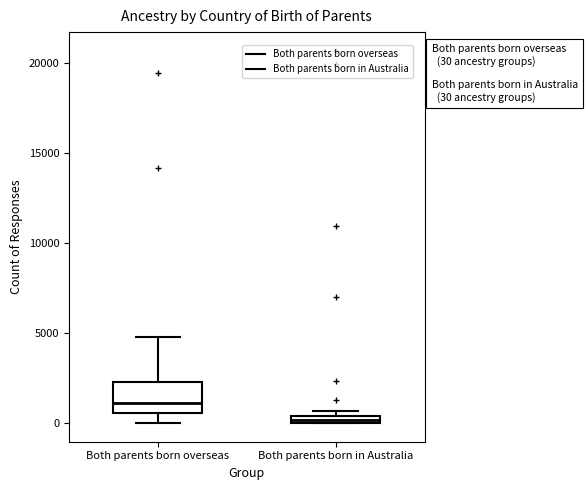

Comparing the boxes themselves (not the whiskers), which one is the tallest?

Both parents born overseas